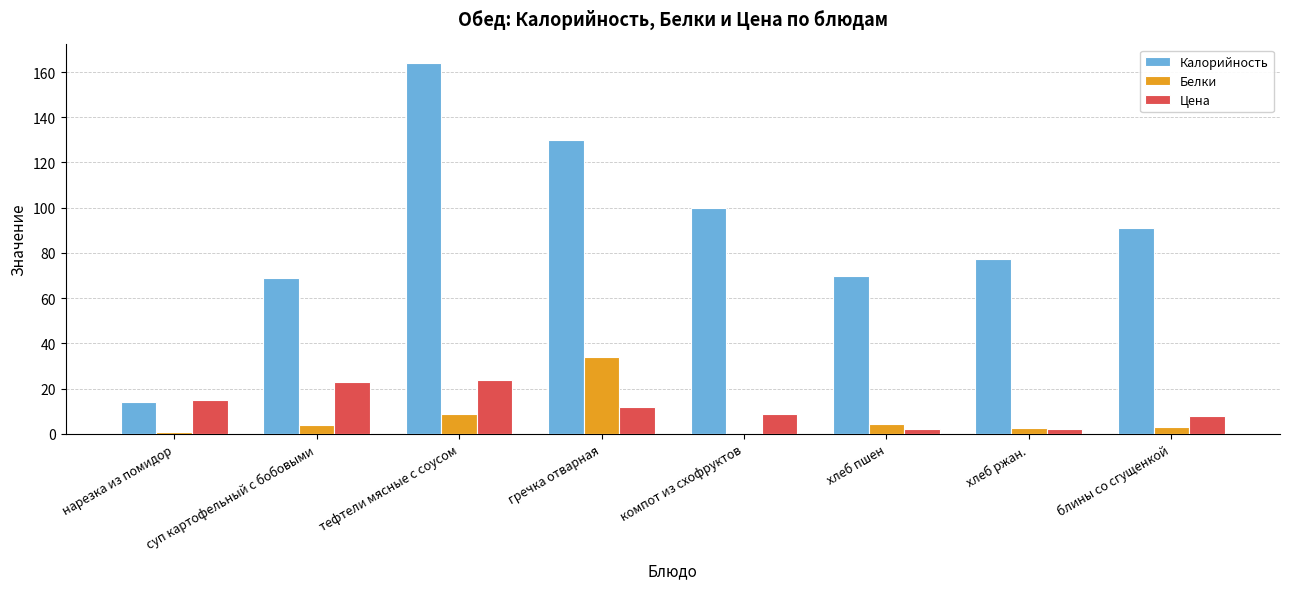

At which category is the sum across all series the highest?

тефтели мясные с соусом